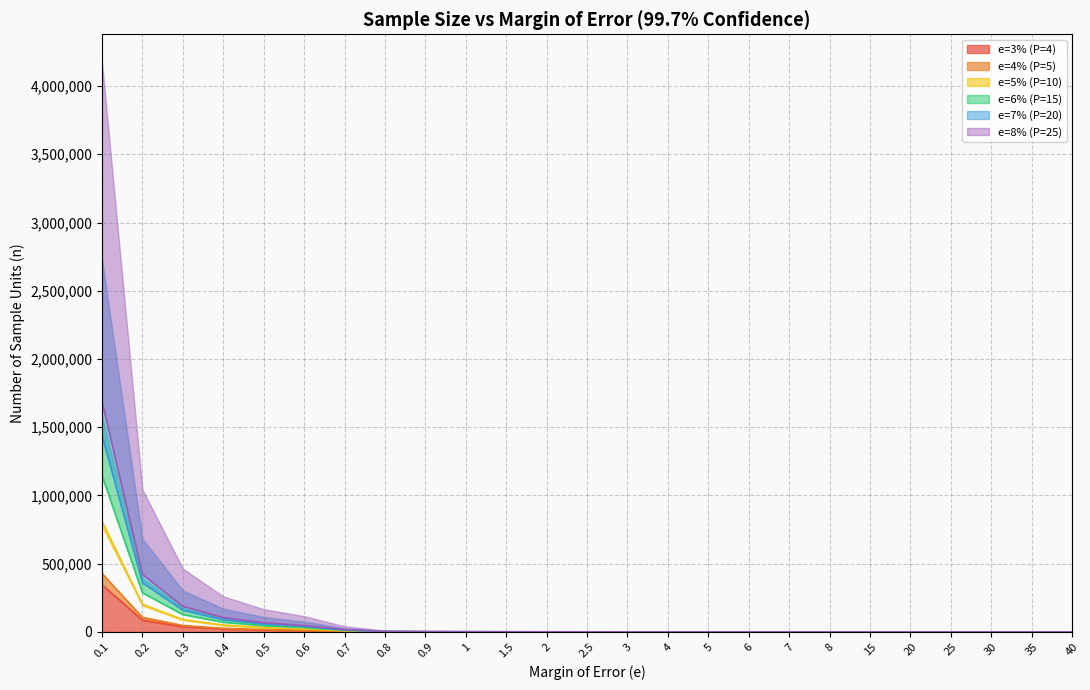

Reading right to left, list all the values displayed in this chart.

e=3% (P=4): 2.2	2.8	3.8	5.5	8.6	15.4	34.6	42.7	54.0	70.5	96.0	138.2	170.7	216.0	282.1	384.0	553.0	864.0	3456.0	9600.0	13824.0	21600.0	38400.0	86400.0	345600.0
e=4% (P=5): 2.7	3.5	4.8	6.8	10.7	19.0	42.8	52.8	66.8	87.2	118.8	171.0	211.1	267.2	349.0	475.0	684.0	1068.8	4275.0	11875.0	17100.0	26718.8	47500.0	106875.0	427500.0
e=5% (P=10): 5.1	6.6	9.0	13.0	20.2	36.0	81.0	100.0	126.6	165.3	225.0	324.0	400.0	506.2	661.2	900.0	1296.0	2025.0	8100.0	22500.0	32400.0	50625.0	90000.0	202500.0	810000.0
e=6% (P=15): 7.2	9.4	12.8	18.4	28.7	51.0	114.8	141.7	179.3	234.2	318.8	459.0	566.7	717.2	936.7	1275.0	1836.0	2868.8	11475.0	31875.0	45900.0	71718.8	127500.0	286875.0	1147500.0
e=7% (P=20): 9.0	11.8	16.0	23.0	36.0	64.0	144.0	177.8	225.0	293.9	400.0	576.0	711.1	900.0	1175.5	1600.0	2304.0	3600.0	14400.0	40000.0	57600.0	90000.0	160000.0	360000.0	1440000.0
e=8% (P=25): 10.6	13.8	18.8	27.0	42.2	75.0	168.8	208.3	263.7	344.4	468.8	675.0	833.3	1054.7	1377.5	1875.0	2700.0	4218.8	16875.0	46875.0	67500.0	105468.8	187500.0	421875.0	1687500.0